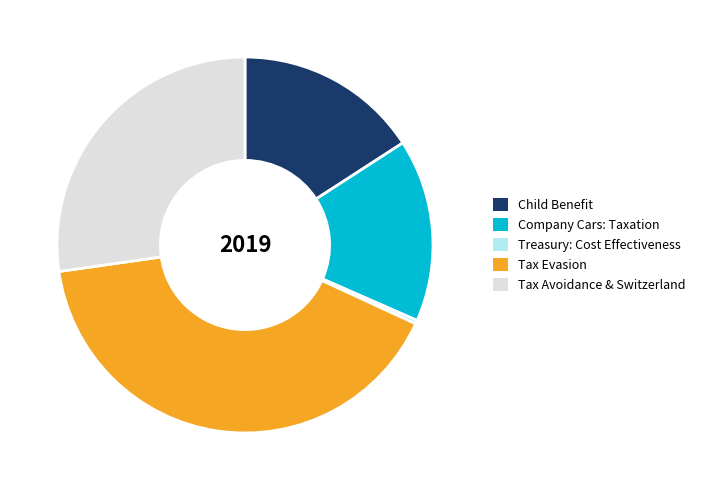

The Company Cars: Taxation slice represents 16% of the pie. True or false?

True